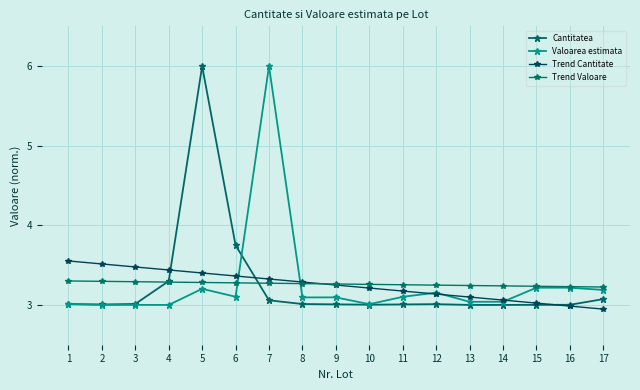

How many series are shown in this chart?

4